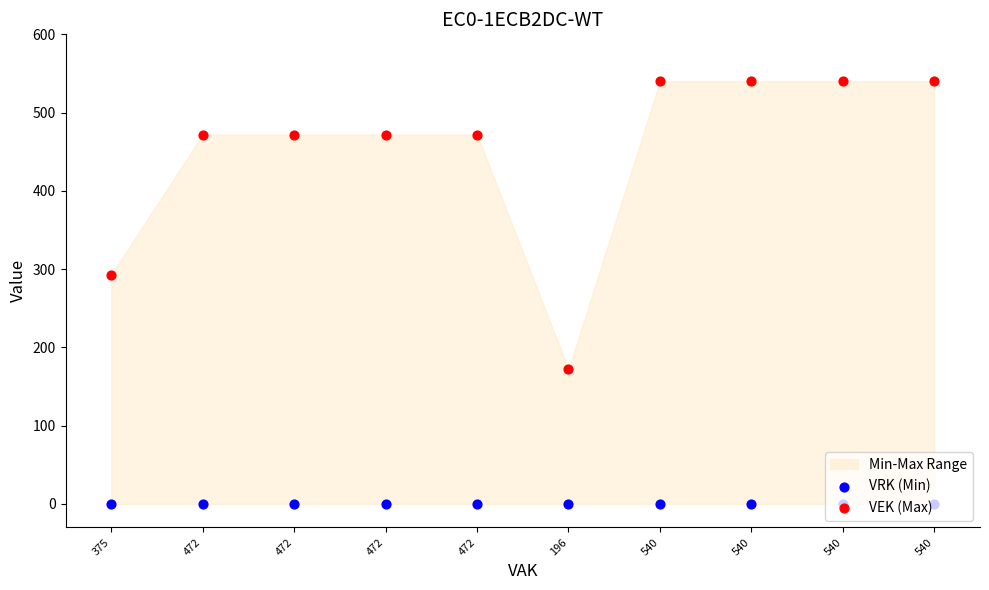

At how many categories does at least one series exceed 375?

8